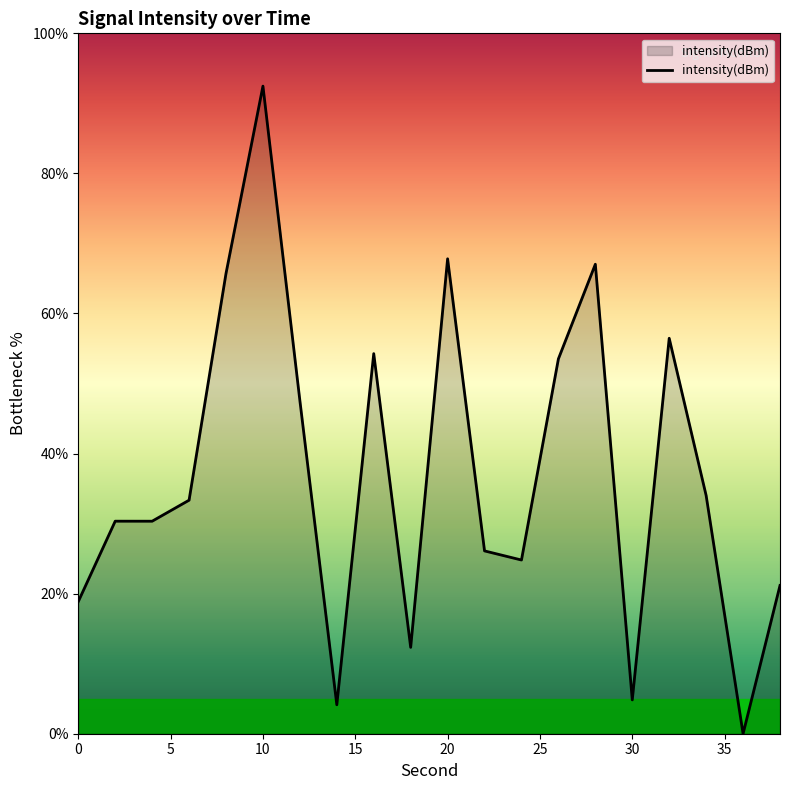

What is the greatest value displayed?

92.5